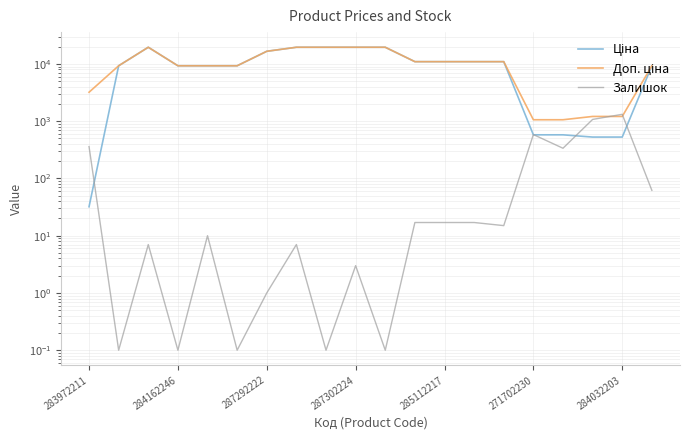

True or false: Ціна and Залишок cross at least once.

True